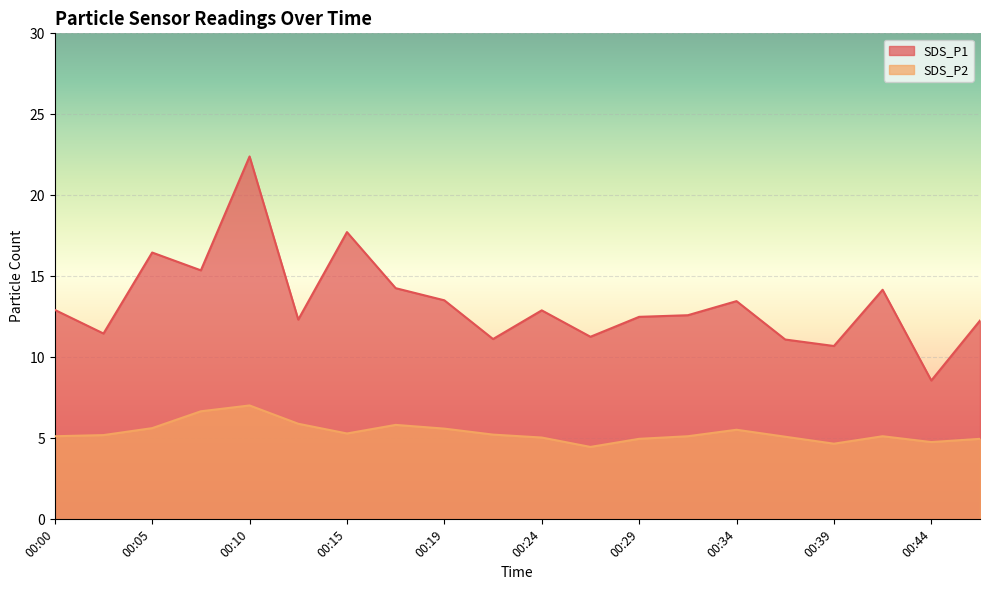

What is the difference between the SDS_P2 values at 00:39 and 00:34?

0.9